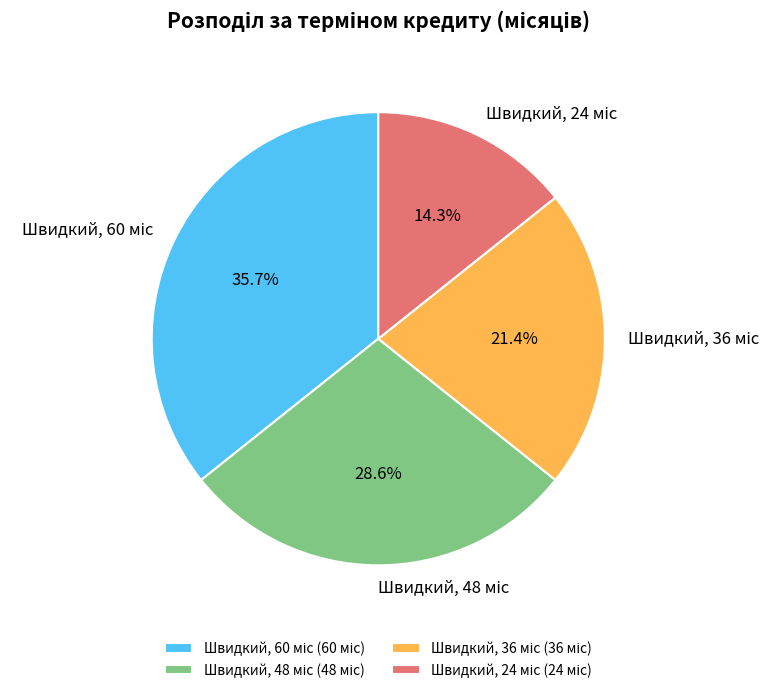

Is there any slice that represents more than half of the pie?

No